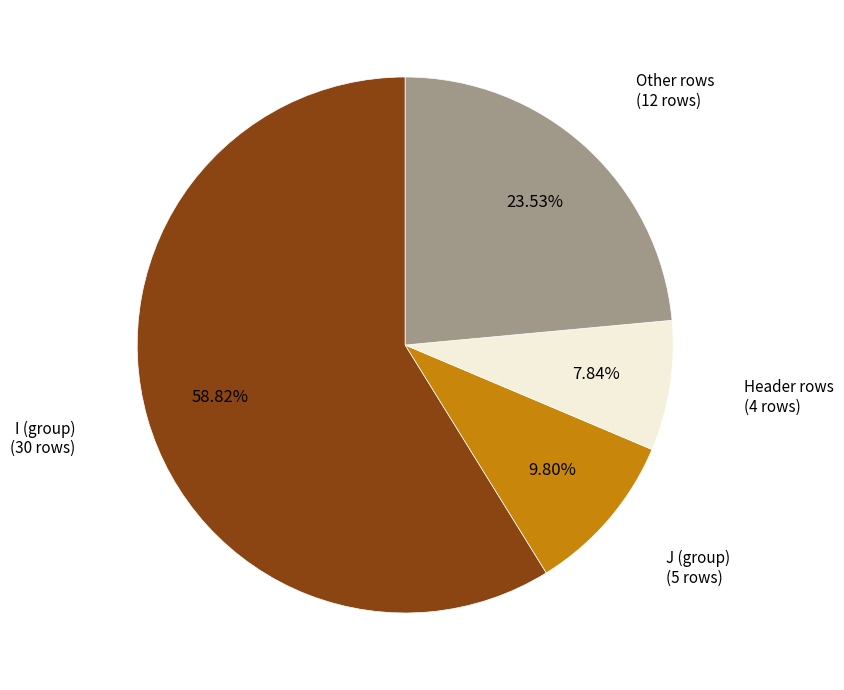

How many slices are in this pie chart?

4